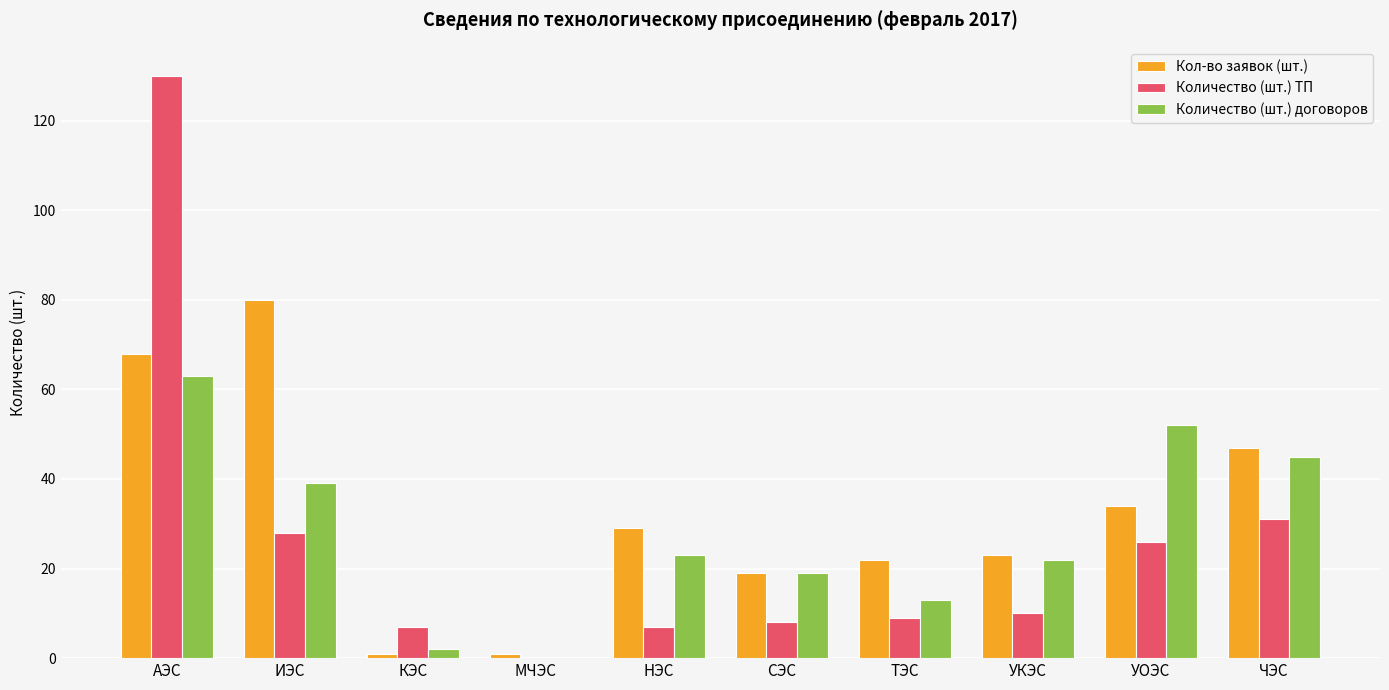

What is the difference between the Количество (шт.) ТП values at ЧЭС and АЭС?

99